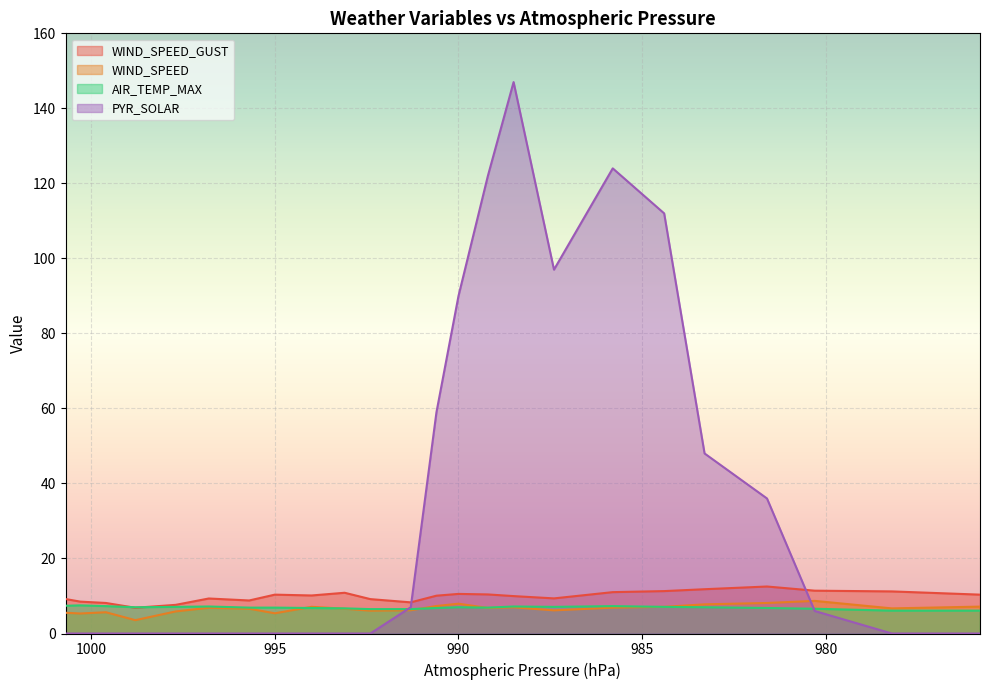

The WIND_SPEED series shows 8.1 at 991.3. True or false?

False